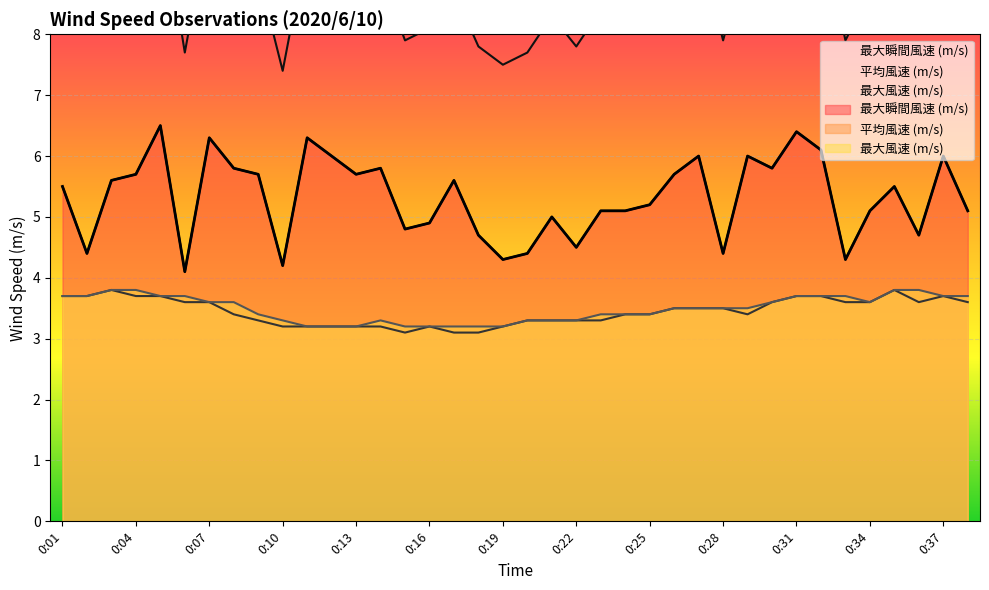

In 最大風速 (m/s), how many points are higher than both neighbors (excluding endpoints)?

1